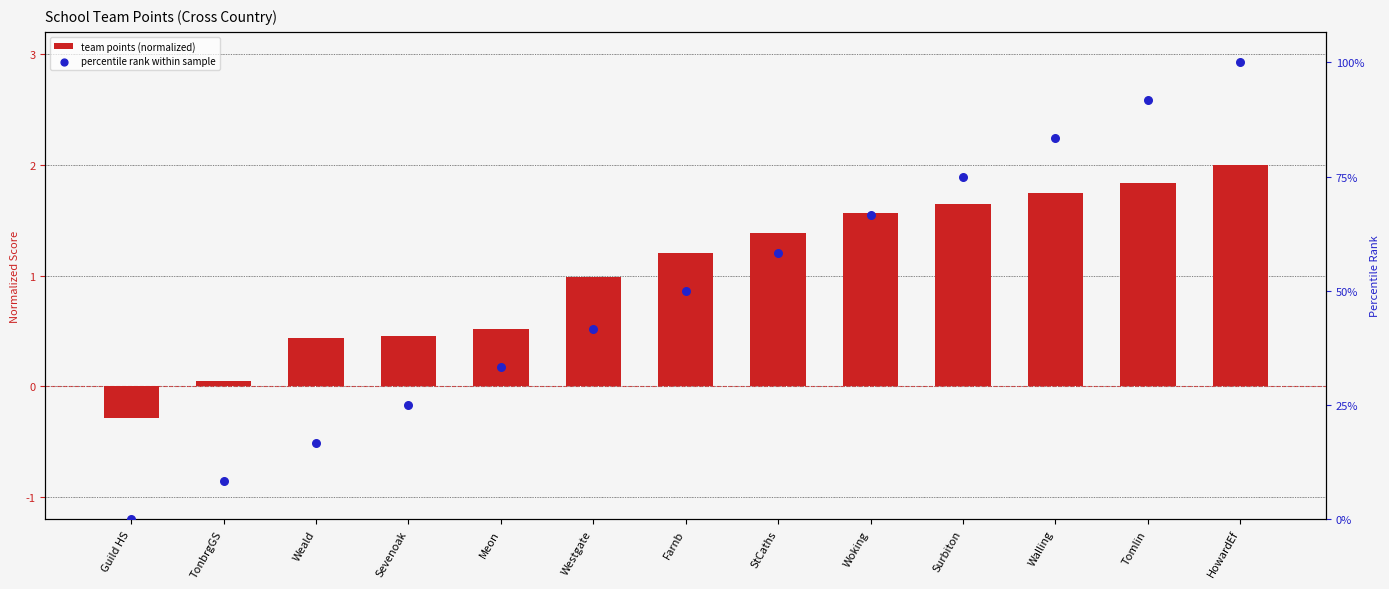

At how many categories does at least one series exceed 0?

12